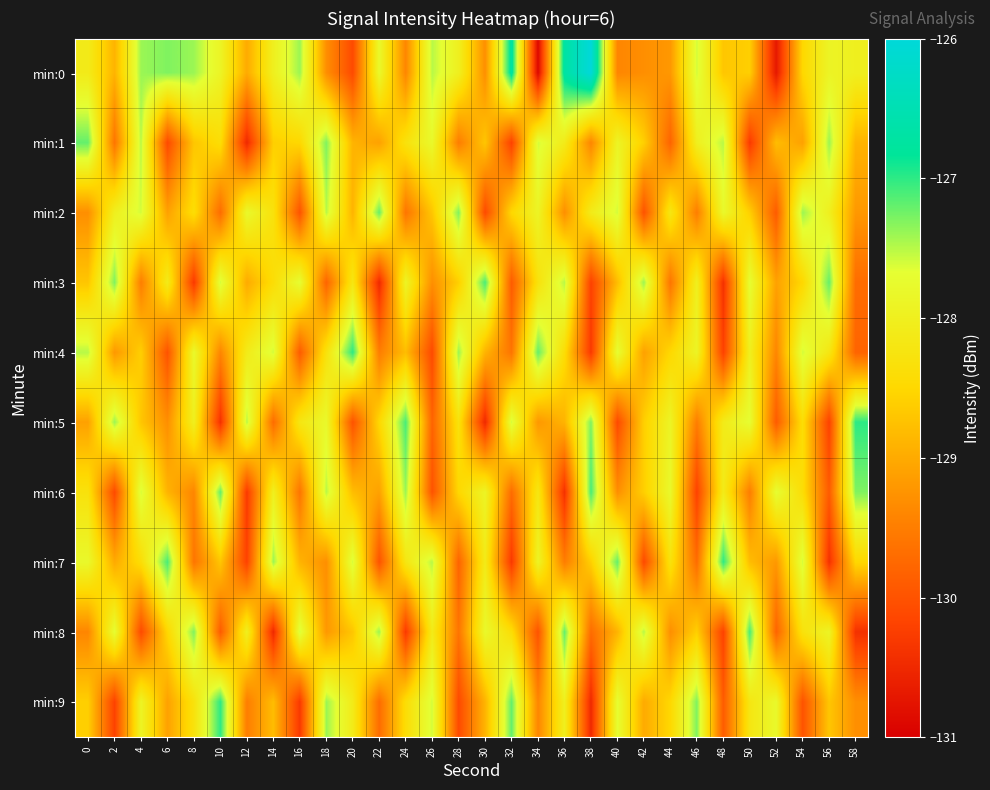

Which series has the widest spread of values?

row_0